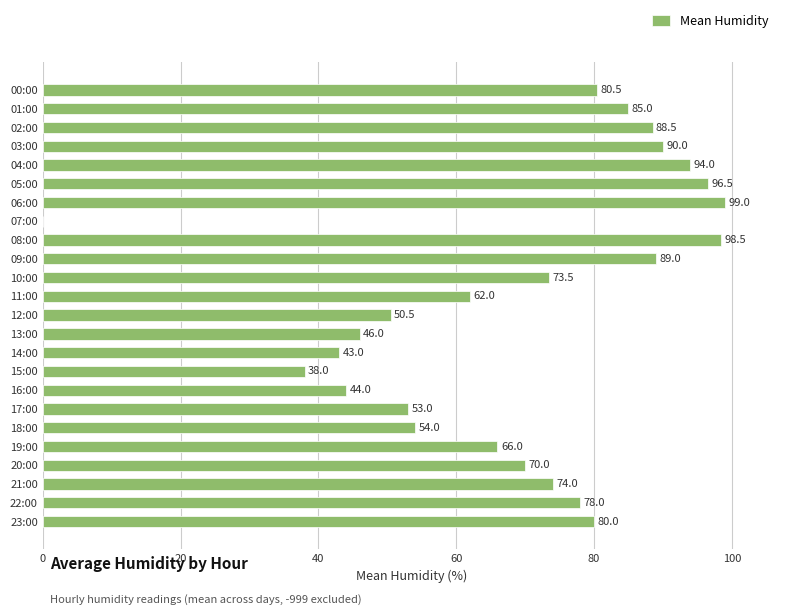

Reading top to bottom, extract all data points from this chart.

00:00=80.5	01:00=85.0	02:00=88.5	03:00=90.0	04:00=94.0	05:00=96.5	06:00=99.0	07:00=0.0	08:00=98.5	09:00=89.0	10:00=73.5	11:00=62.0	12:00=50.5	13:00=46.0	14:00=43.0	15:00=38.0	16:00=44.0	17:00=53.0	18:00=54.0	19:00=66.0	20:00=70.0	21:00=74.0	22:00=78.0	23:00=80.0